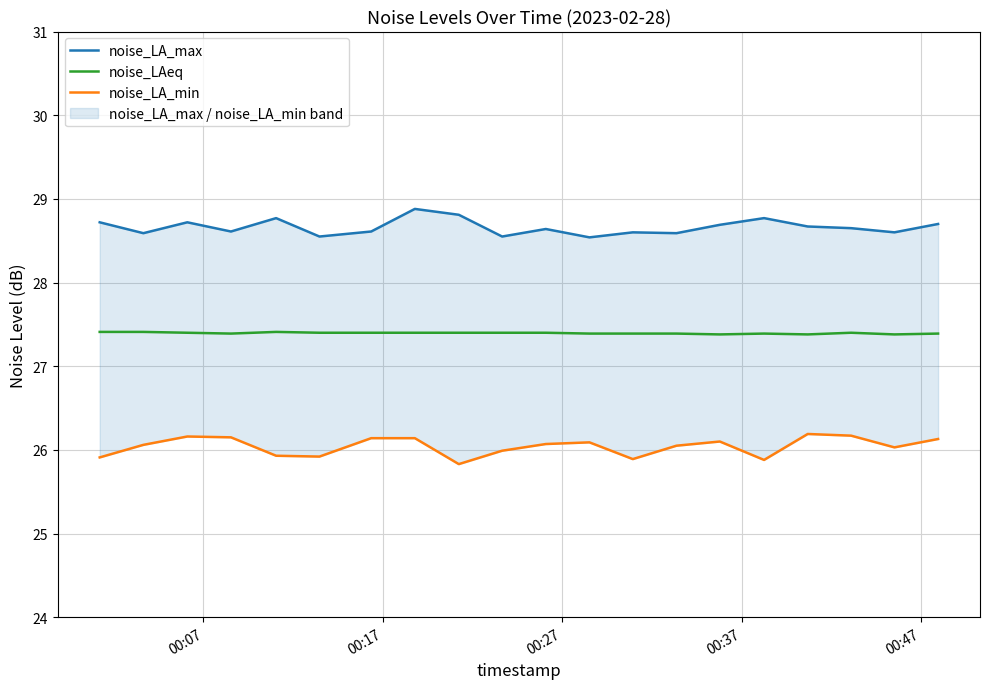

What is the average value of the noise_LAeq series?

27.4